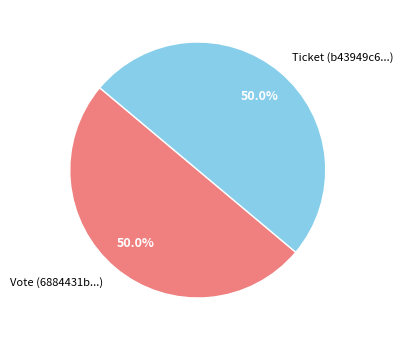

What percentage do Ticket (b43949c6...) and Vote (6884431b...) together represent?

100.0%